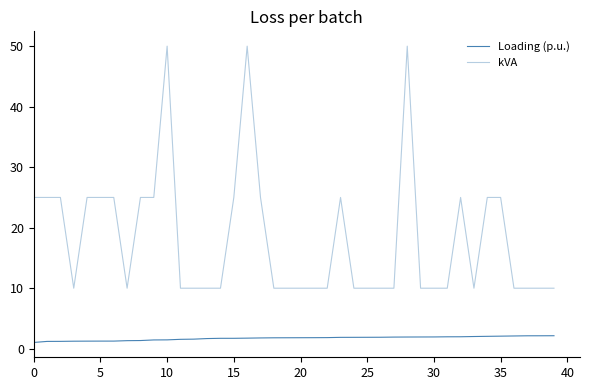

Reading left to right, list all the values displayed in this chart.

Loading (p.u.): 1.0	1.2	1.2	1.2	1.3	1.3	1.3	1.3	1.4	1.4	1.5	1.6	1.6	1.7	1.7	1.7	1.7	1.8	1.8	1.8	1.8	1.8	1.8	1.9	1.9	1.9	1.9	1.9	1.9	1.9	1.9	2.0	2.0	2.0	2.0	2.1	2.1	2.1	2.1	2.1
kVA: 25.0	25.0	25.0	10.0	25.0	25.0	25.0	10.0	25.0	25.0	50.0	10.0	10.0	10.0	10.0	25.0	50.0	25.0	10.0	10.0	10.0	10.0	10.0	25.0	10.0	10.0	10.0	10.0	50.0	10.0	10.0	10.0	25.0	10.0	25.0	25.0	10.0	10.0	10.0	10.0